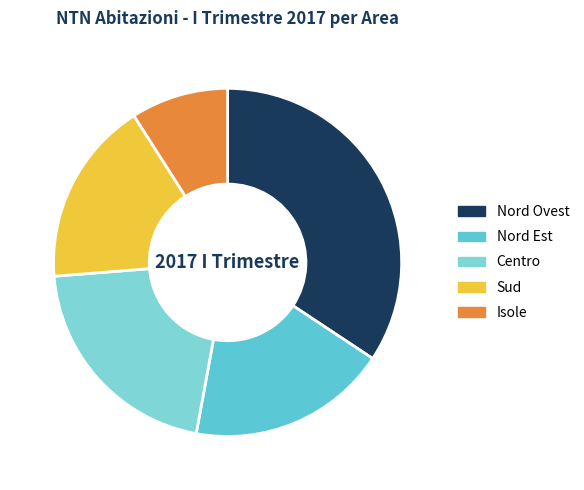

How many slices are in this pie chart?

5